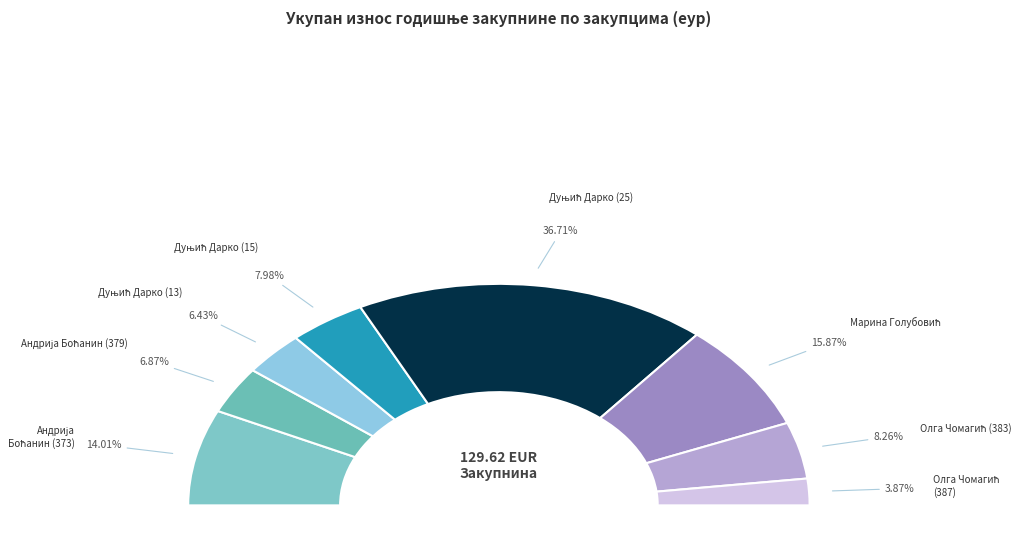

To the nearest percent, what portion does Марина Голубовић represent?

16%